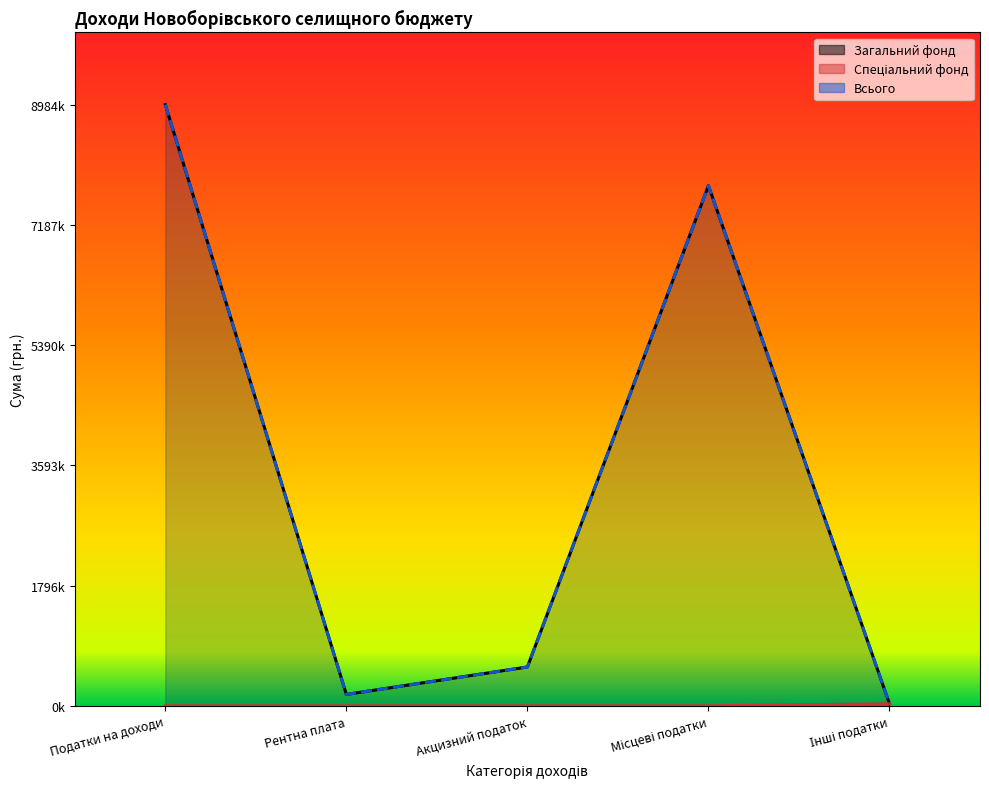

What are all the series names shown in the legend?

Загальний фонд, Спеціальний фонд, Всього